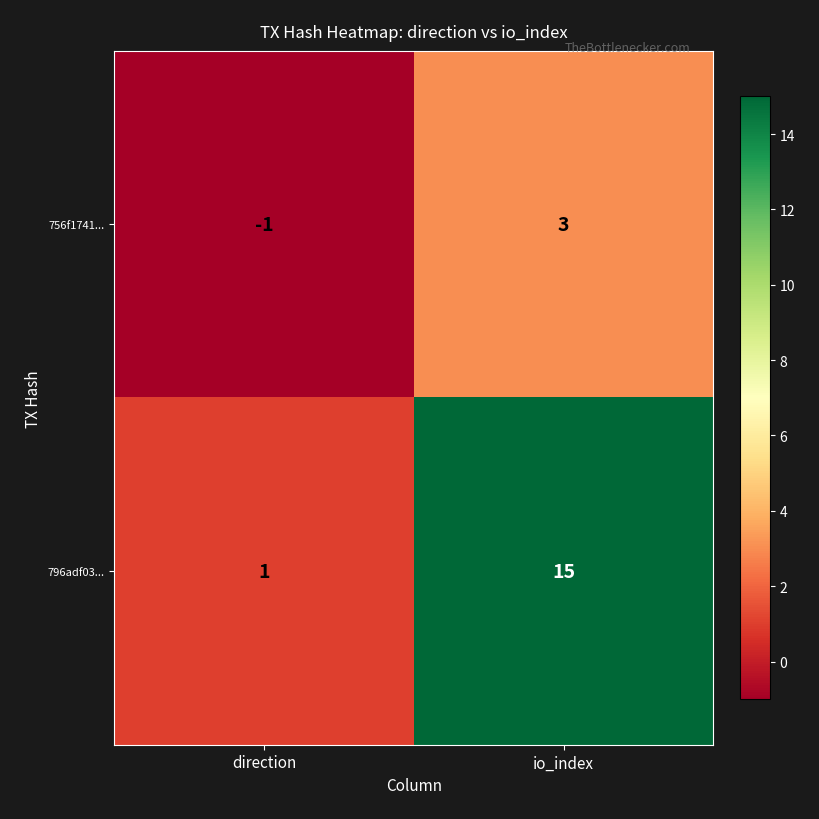

The value of 756f1741... at io_index is 5. True or false?

False